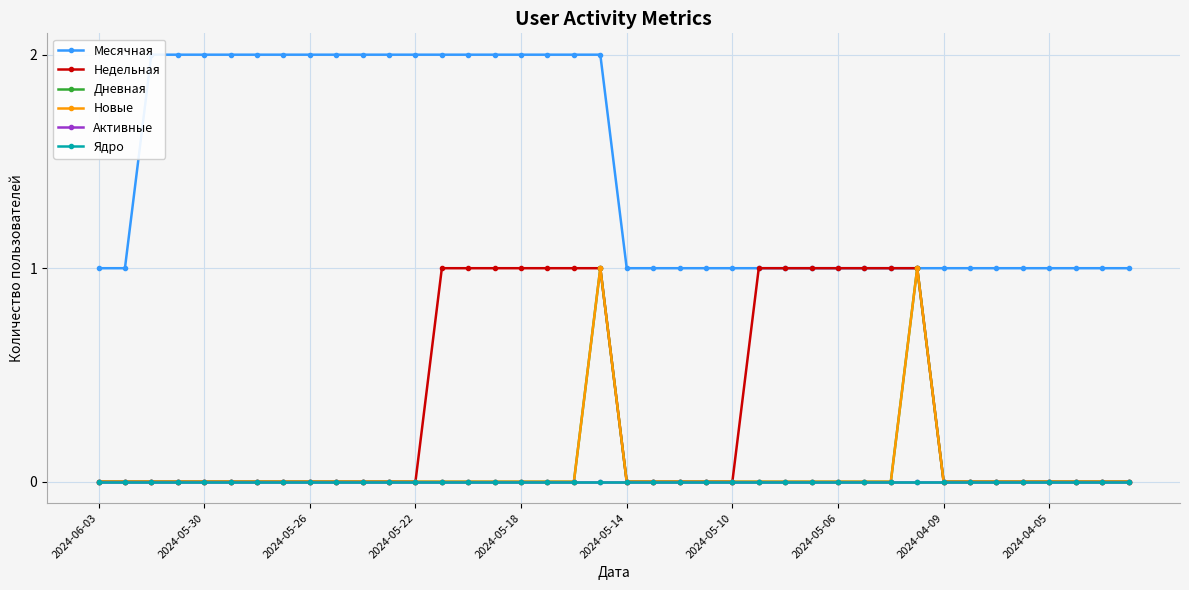

How many Месячная values are between 1 and 2?

40